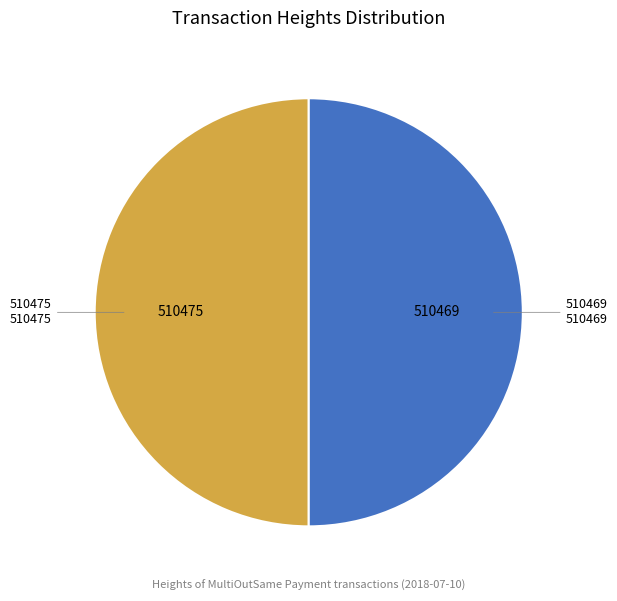

True or false: 510469 accounts for 50% of the total.

True